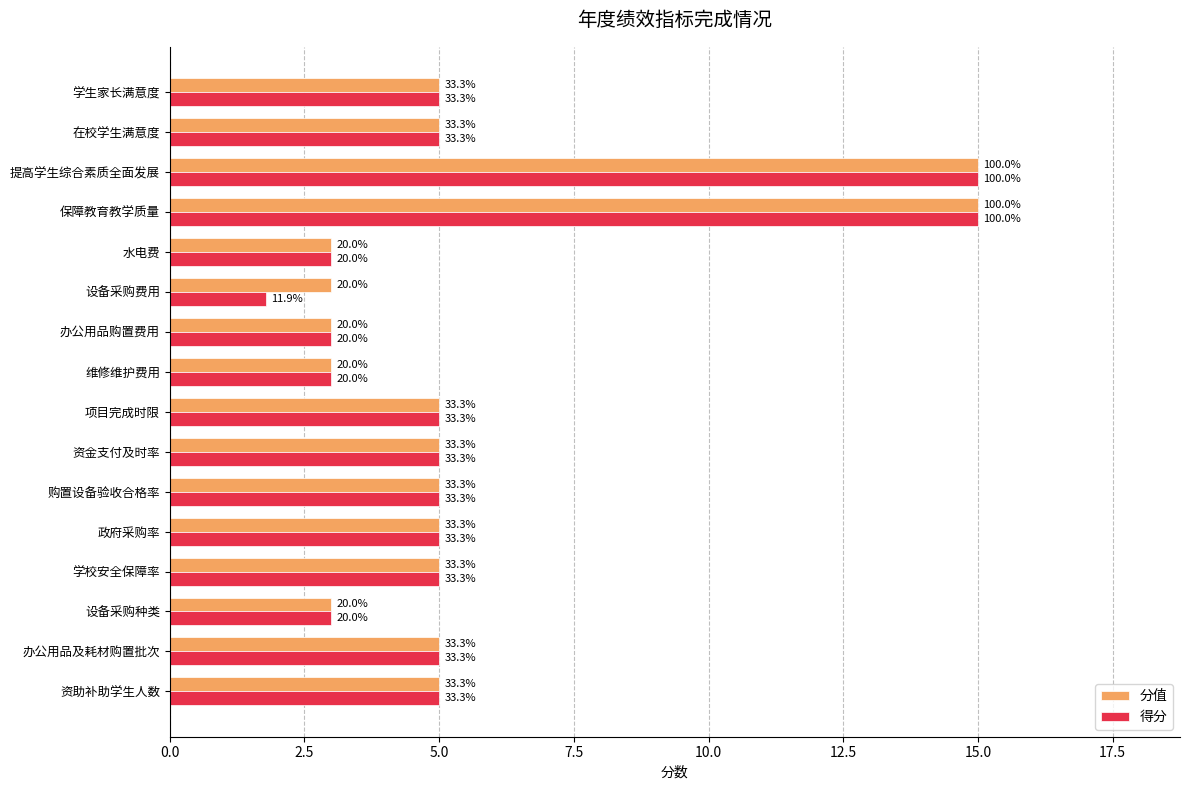

What are all the series names shown in the legend?

分值, 得分